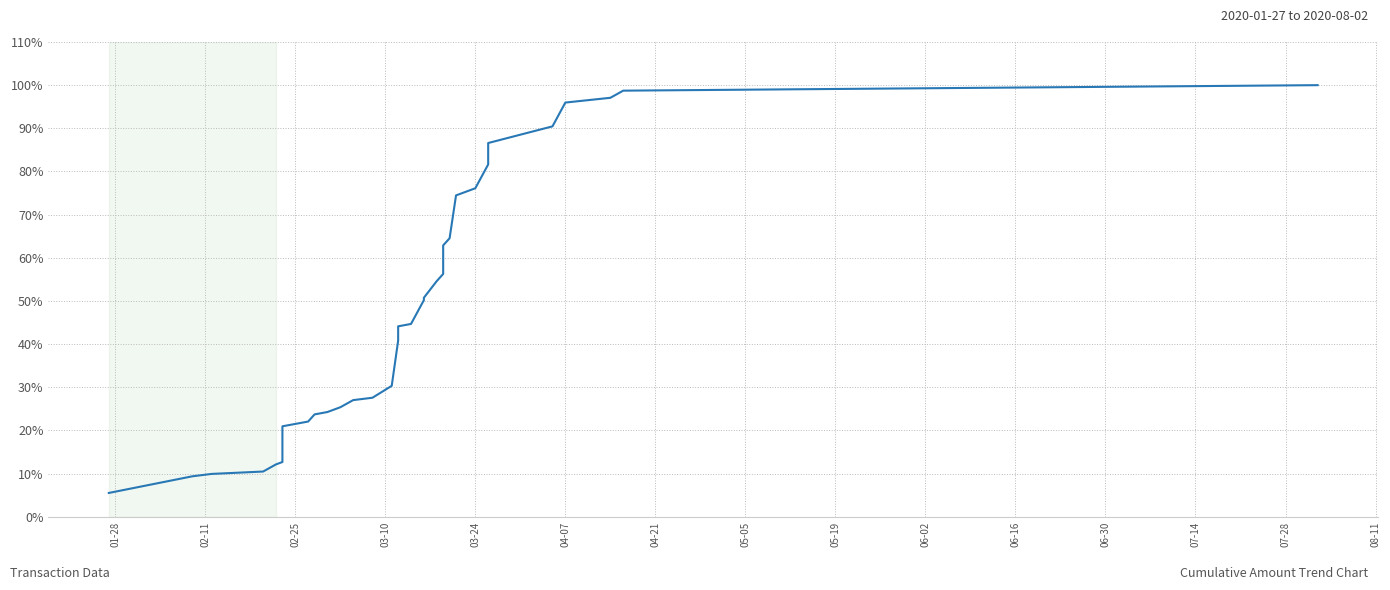

Count the number of values greater than 44.

18